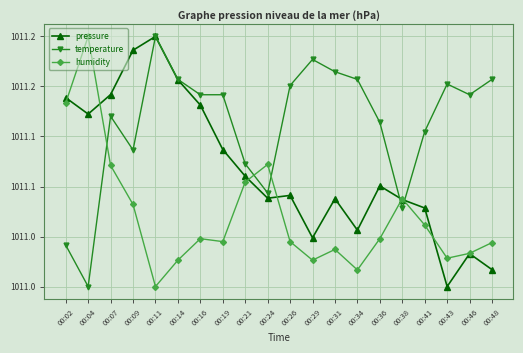

At how many categories does at least one series exceed 101120?

4